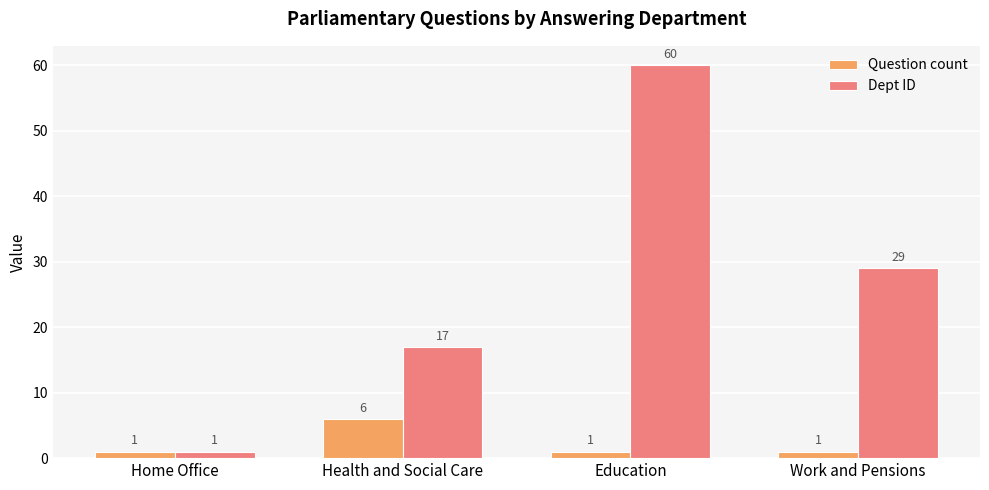

Which series has the largest range (max minus min)?

Dept ID